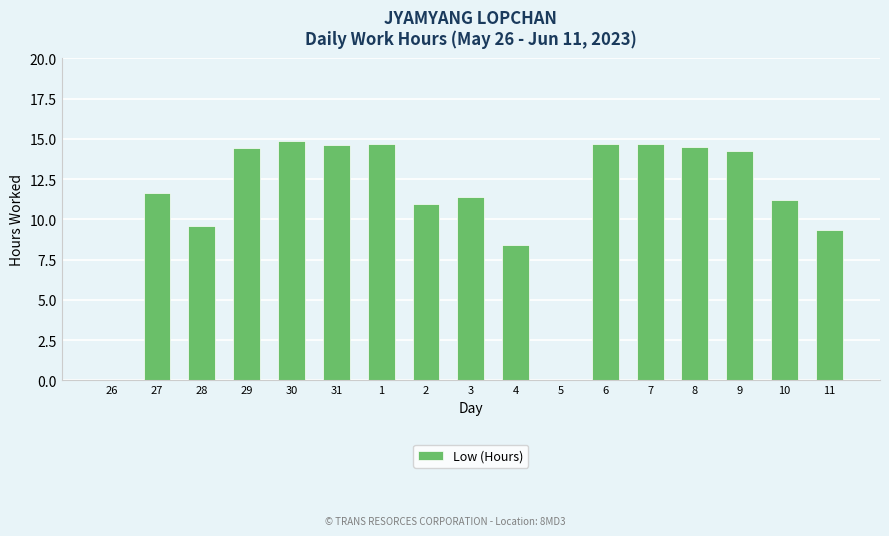

What is the maximum value shown in the chart?

14.8